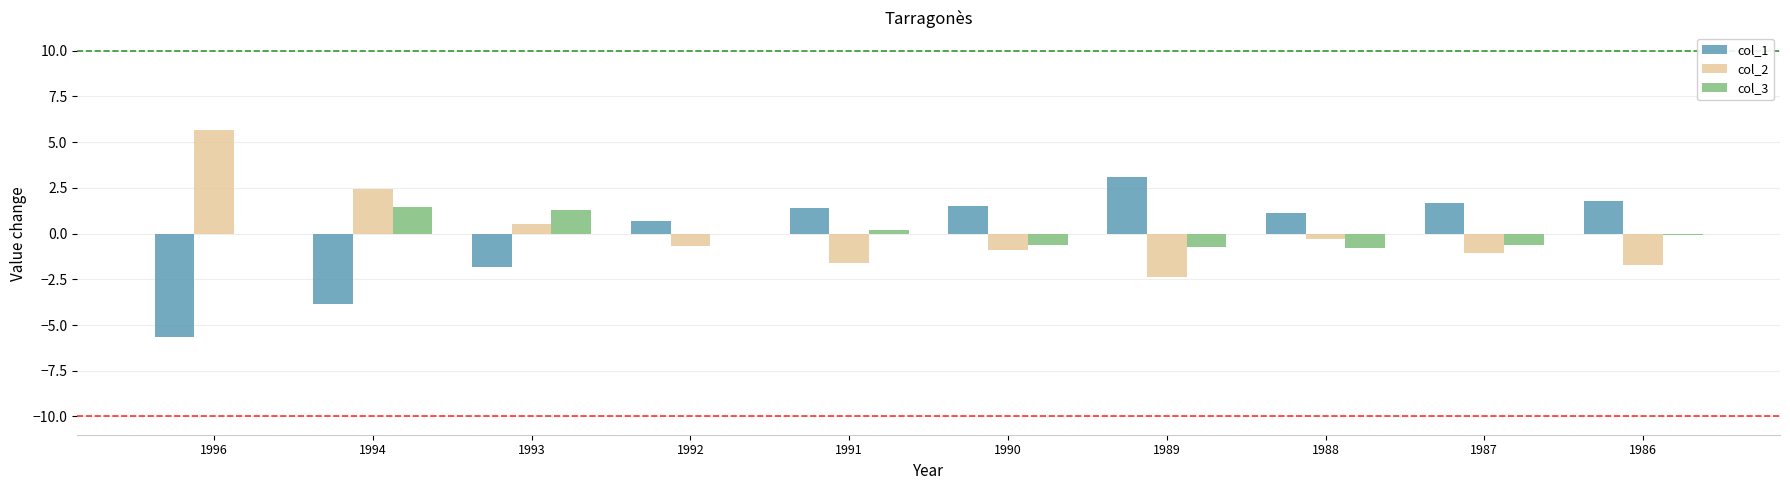

True or false: col_1 has a value of 1.4 at 1991.

True